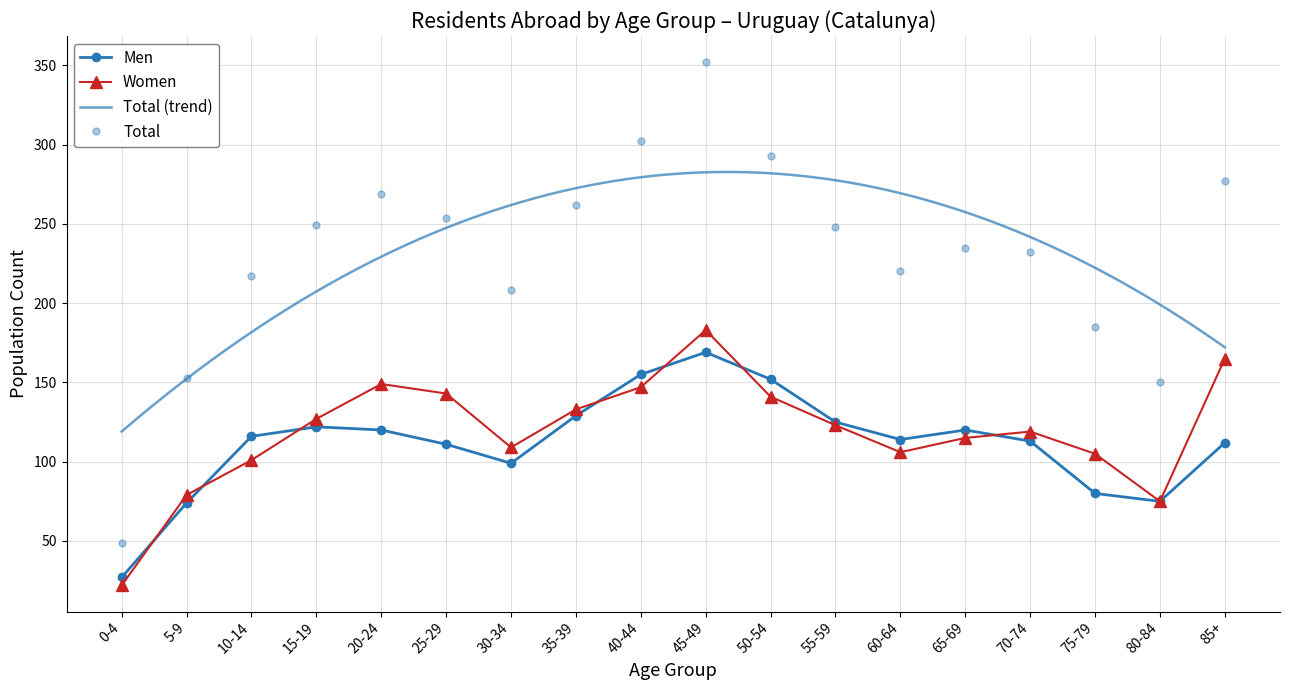

Is it true that Women equals 143 at 25-29?

True